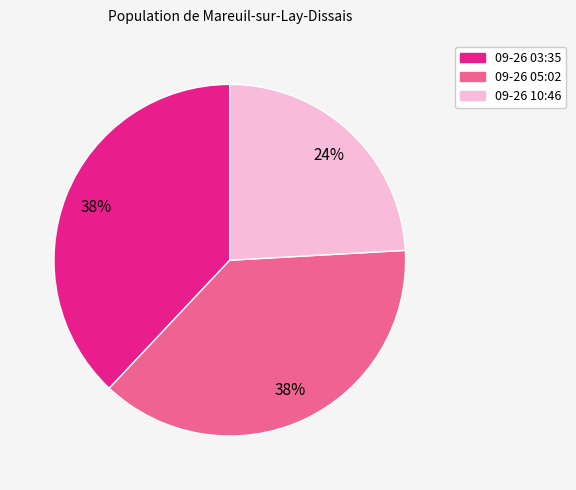

Count the number of slices in the pie.

3